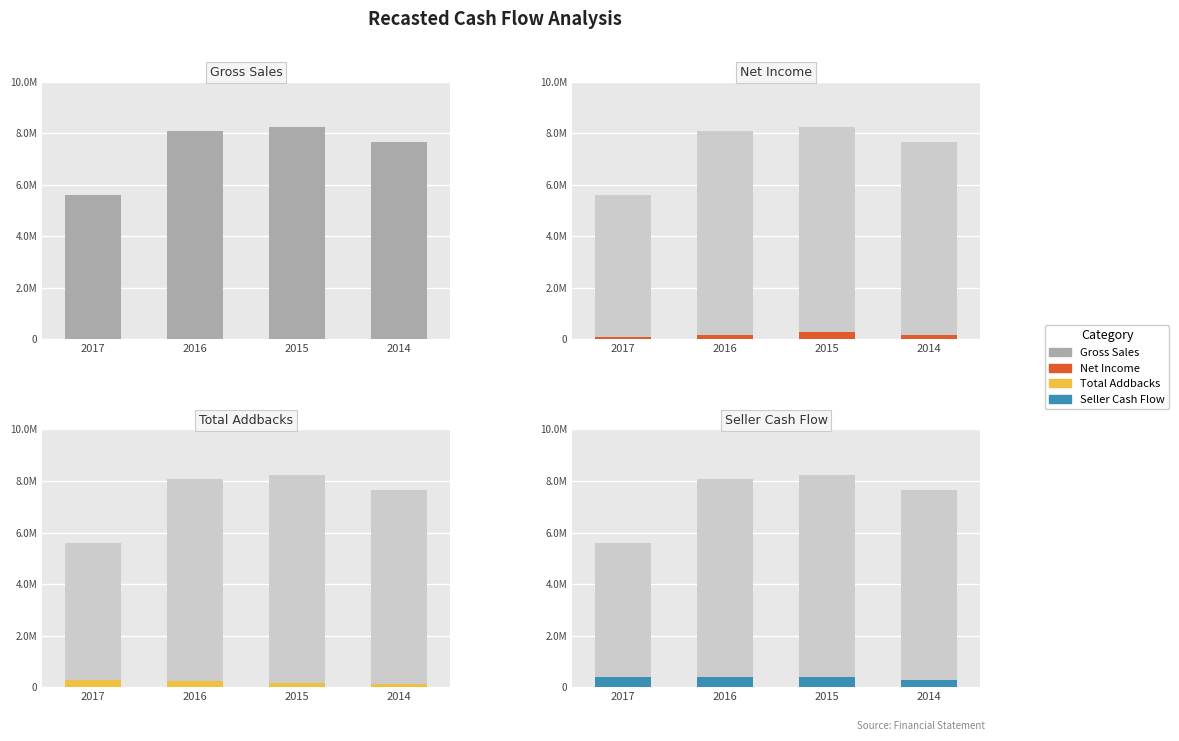

What is the approximate value of Total Addbacks at 2014?

140654.6